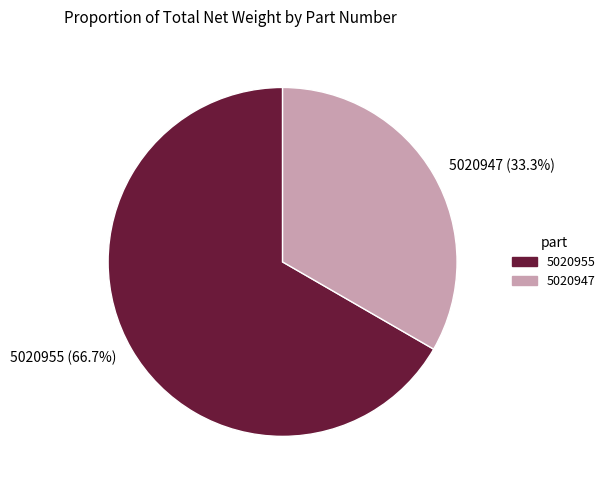

What is the largest slice in the pie chart?

5020955